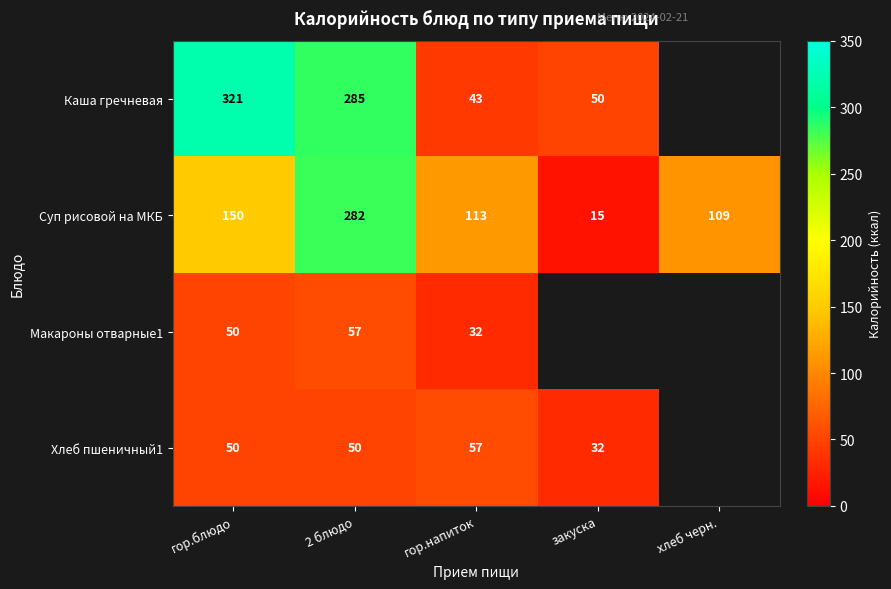

At which category is the sum across all series the highest?

2 блюдо